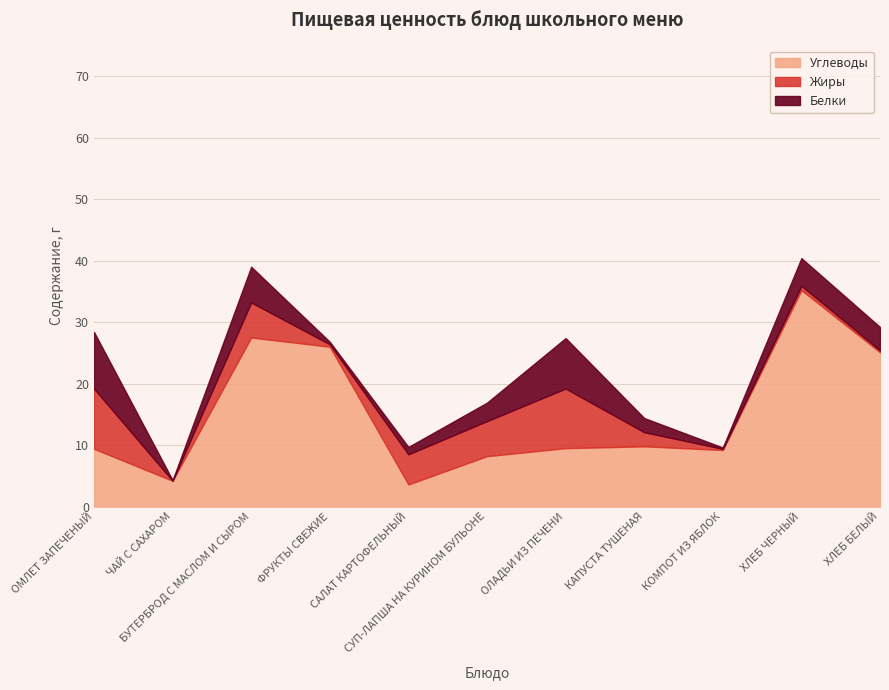

At which category does Жиры reach its first local peak?

БУТЕРБРОД С МАСЛОМ И СЫРОМ